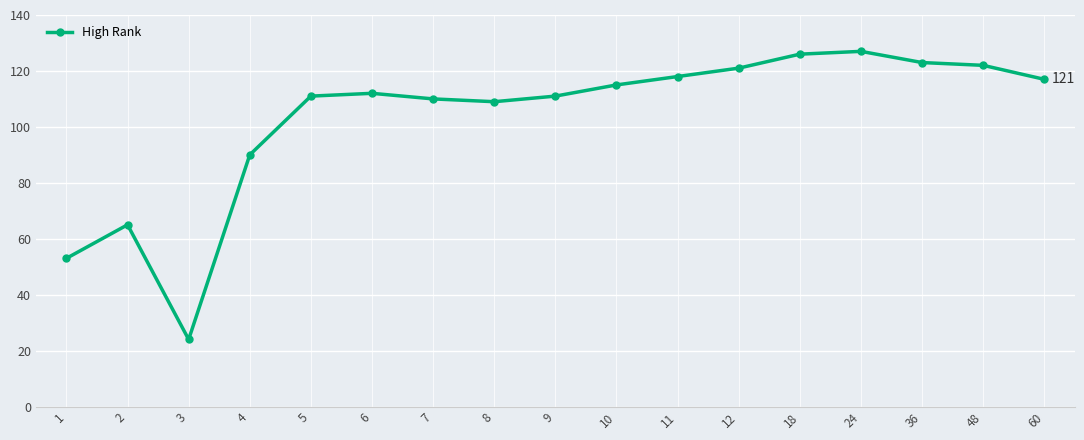

What is the ratio of the value at 18 to the value at 24?

1.0